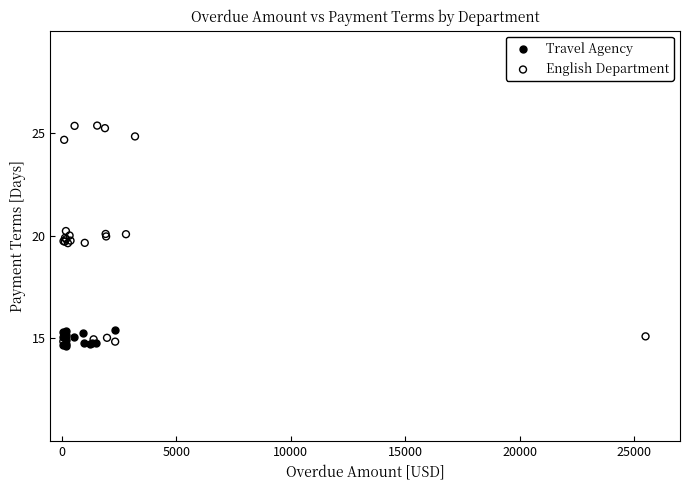

Which series contains the highest Y value?

English Department